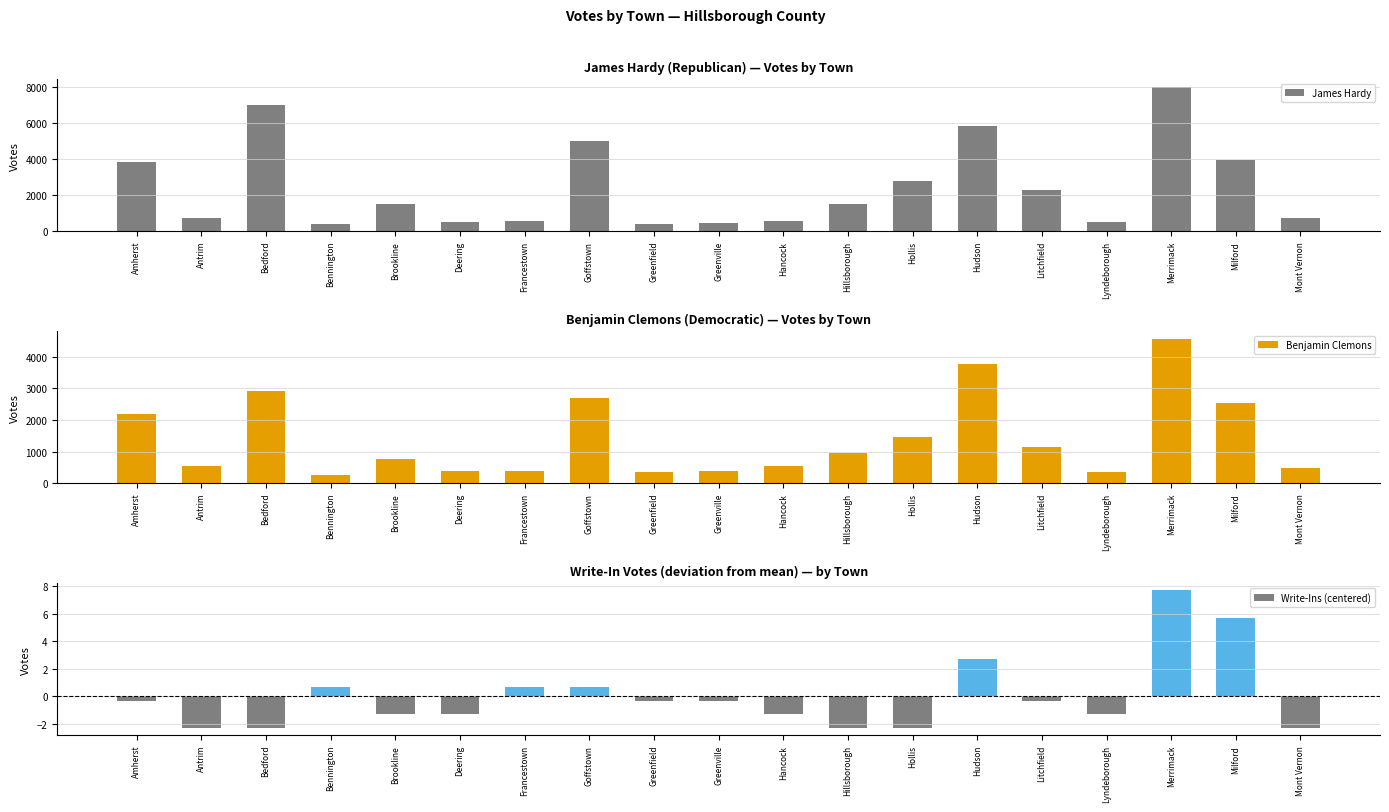

What is the average value of the Benjamin Clemons series?

1405